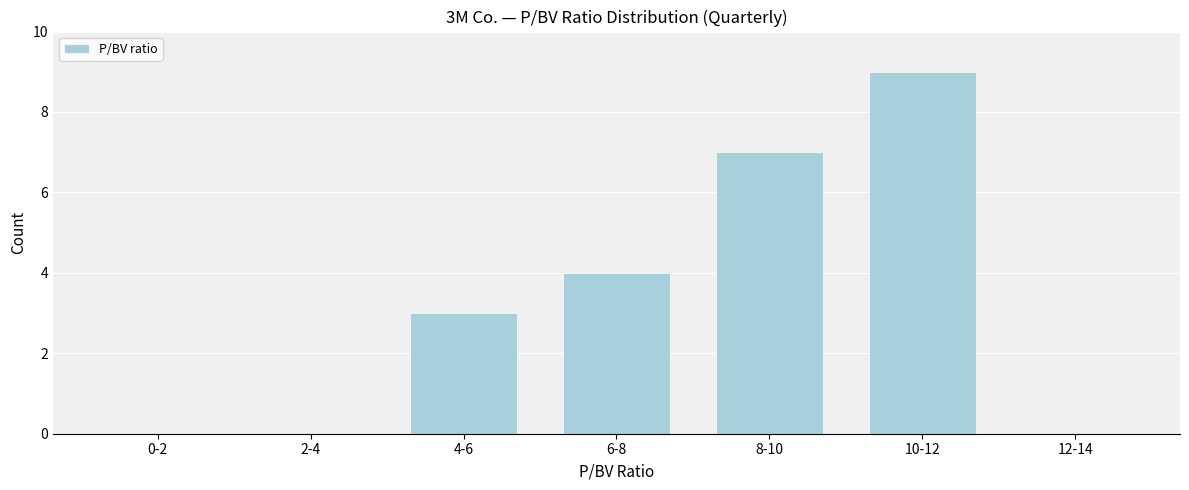

Reading left to right, extract all data points from this chart.

0-2=0	2-4=0	4-6=3	6-8=4	8-10=7	10-12=9	12-14=0